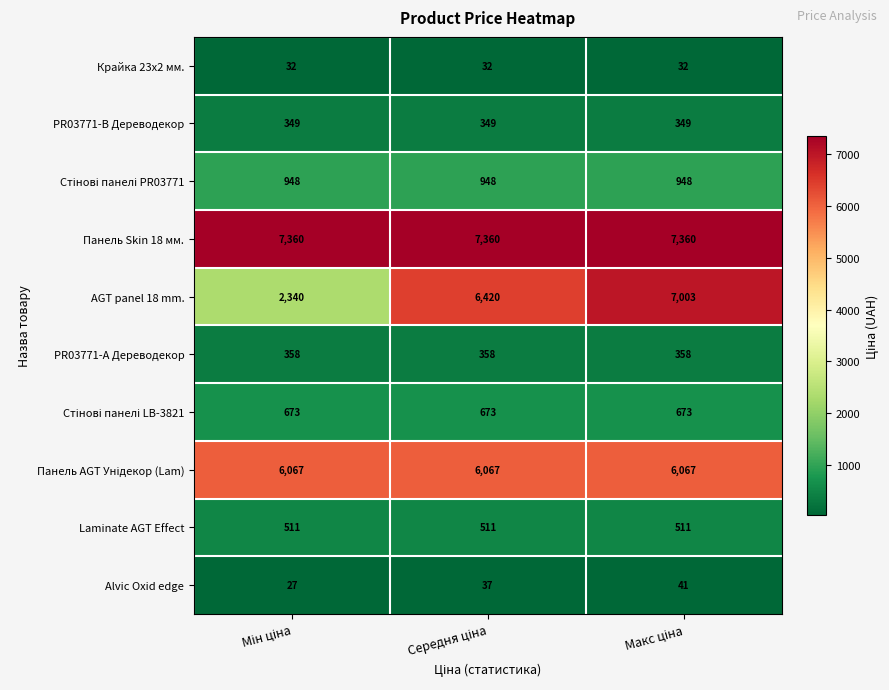

Which series has the widest spread of values?

AGT panel 18 mm.